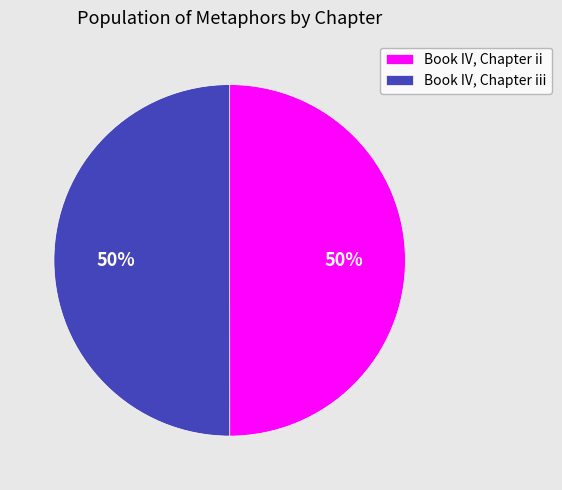

Approximately how many times larger is the value at Book IV, Chapter iii compared to Book IV, Chapter ii?

1.0